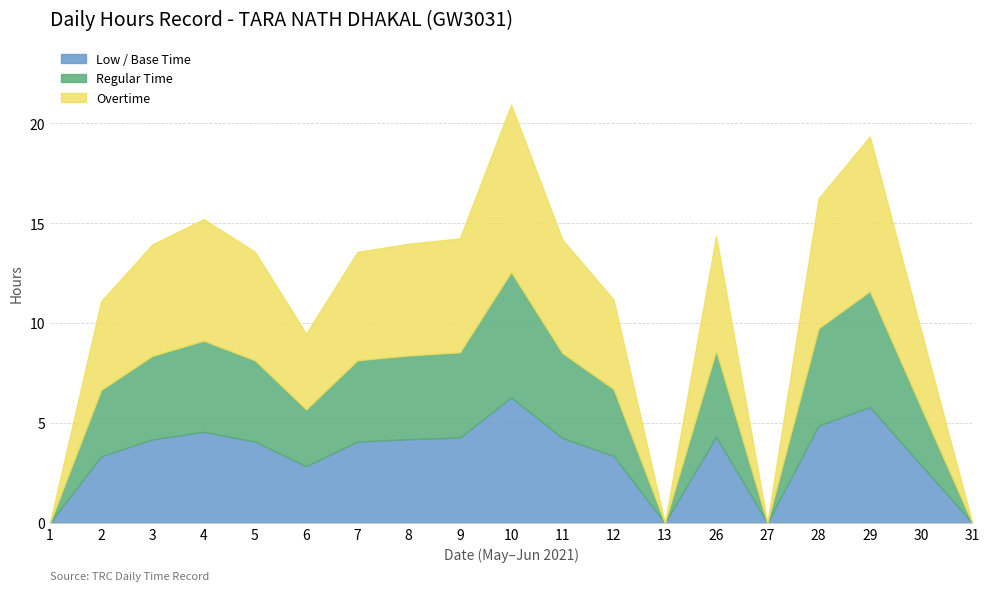

True or false: Break Hours and Low Hours cross at least once.

False